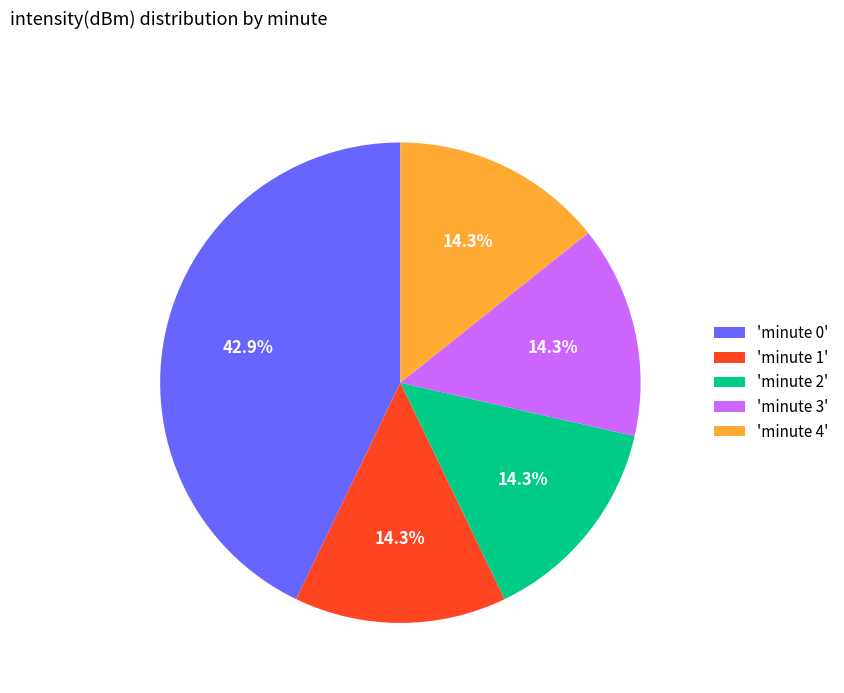

What is the ratio of the value at 'minute 2' to the value at 'minute 0'?

0.3